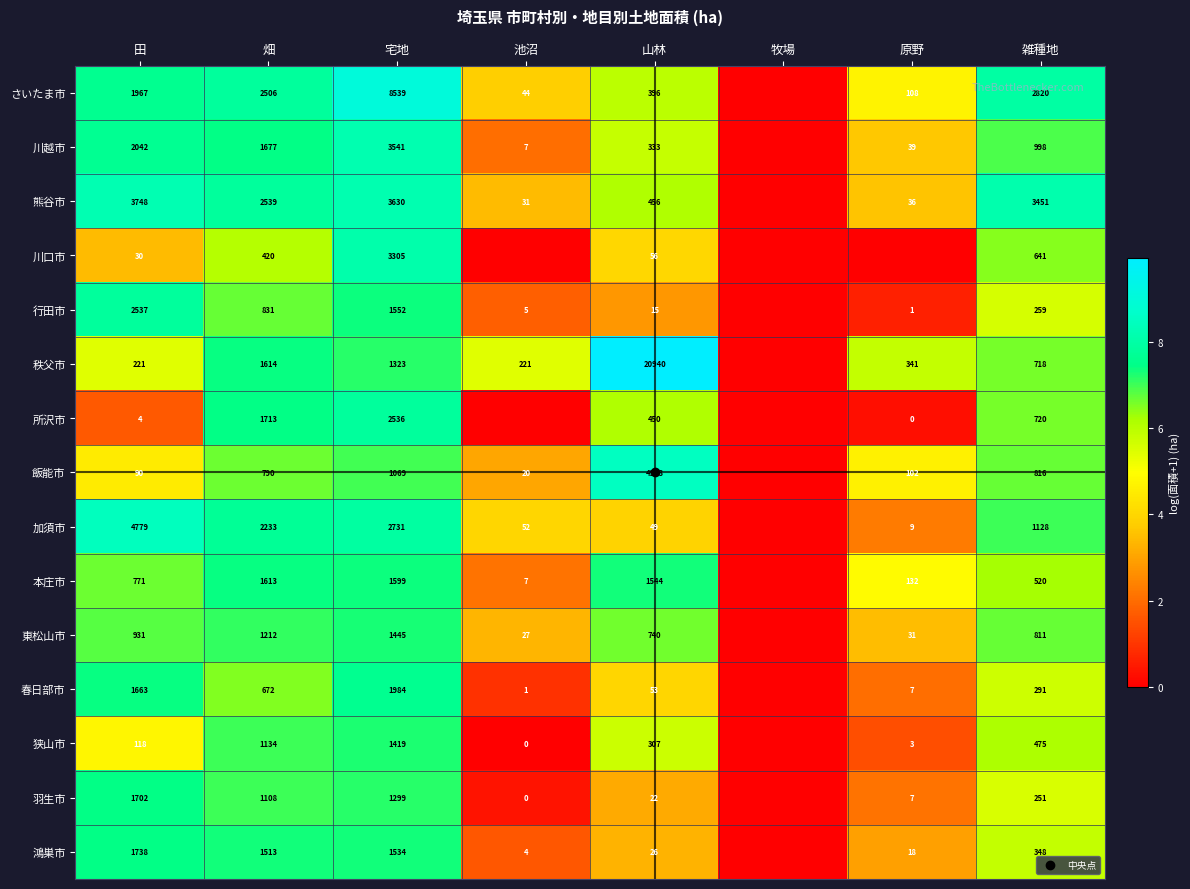

What is the approximate value of さいたま市 at 田?

7.6